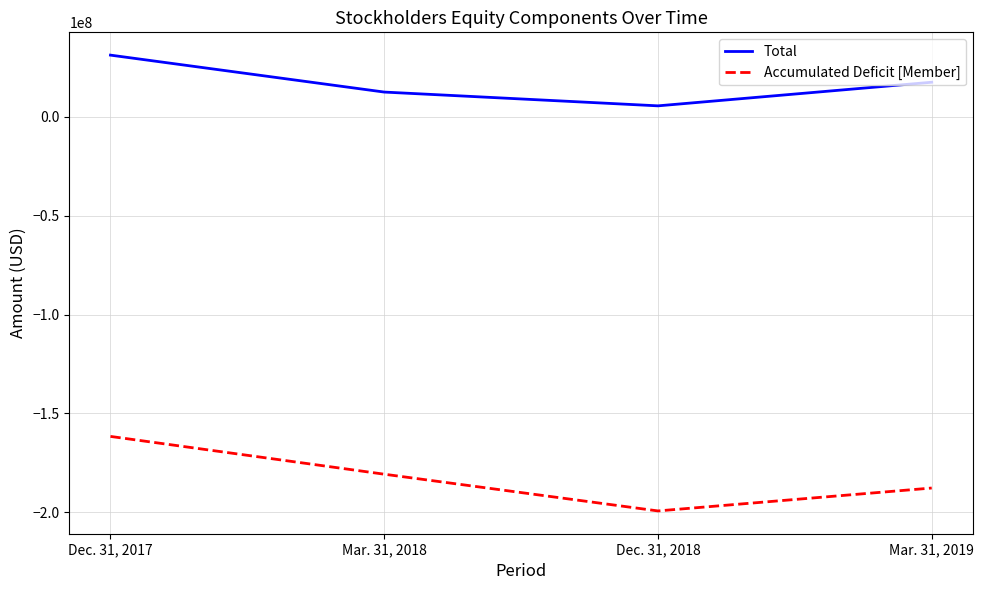

Which series has the largest range (max minus min)?

Accumulated Deficit [Member]